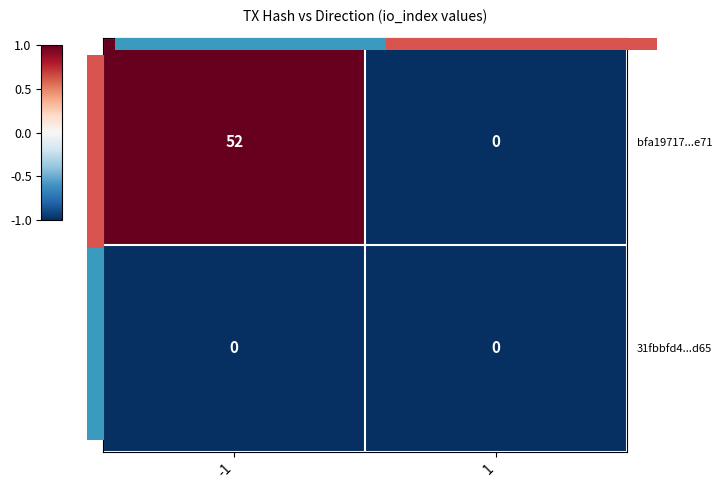

What is the maximum value shown in the chart?

52